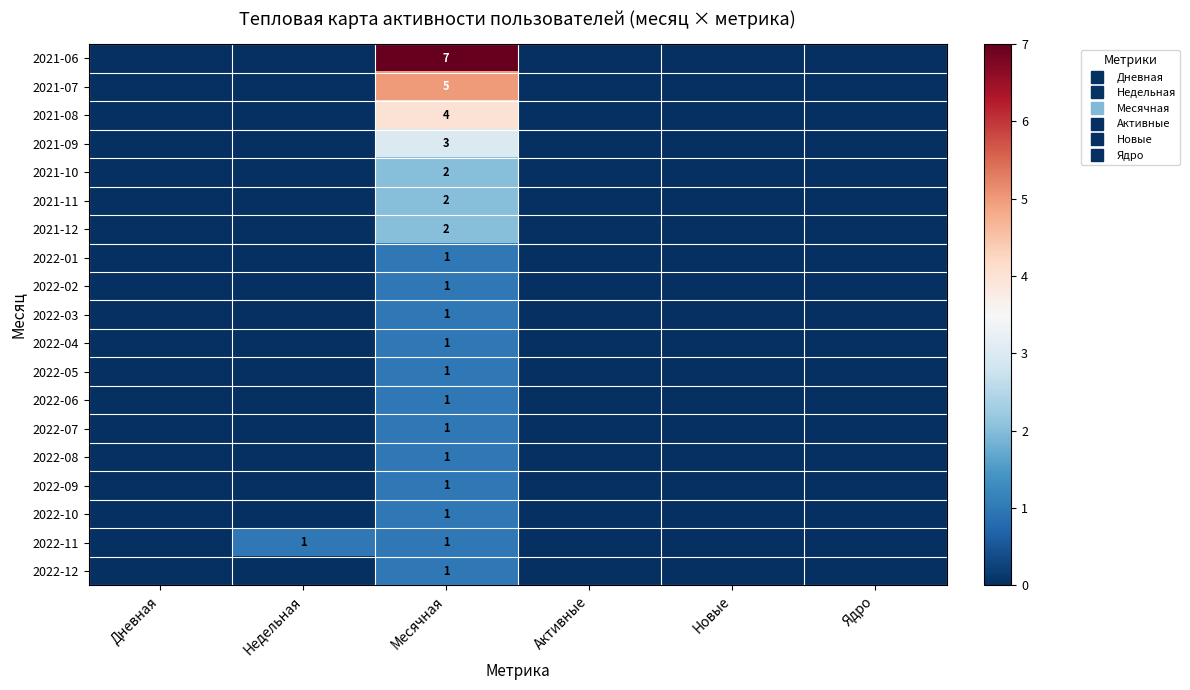

What is the sum of all 2022-03 values?

1